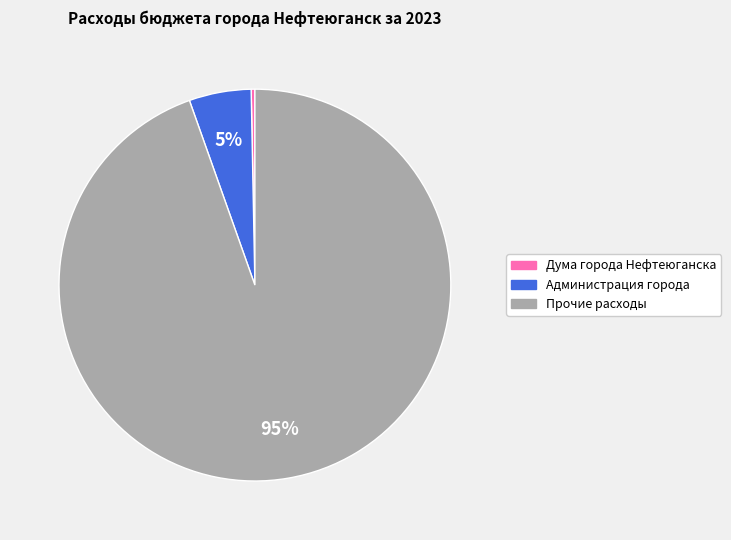

To the nearest percent, what is the average slice percentage?

33%